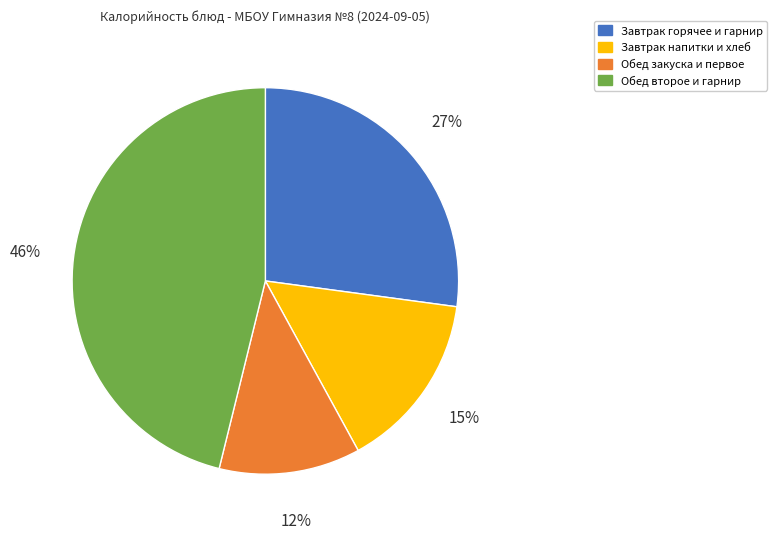

Rank the categories by value from highest to lowest.

Обед второе и гарнир, Завтрак горячее и гарнир, Завтрак напитки и хлеб, Обед закуска и первое